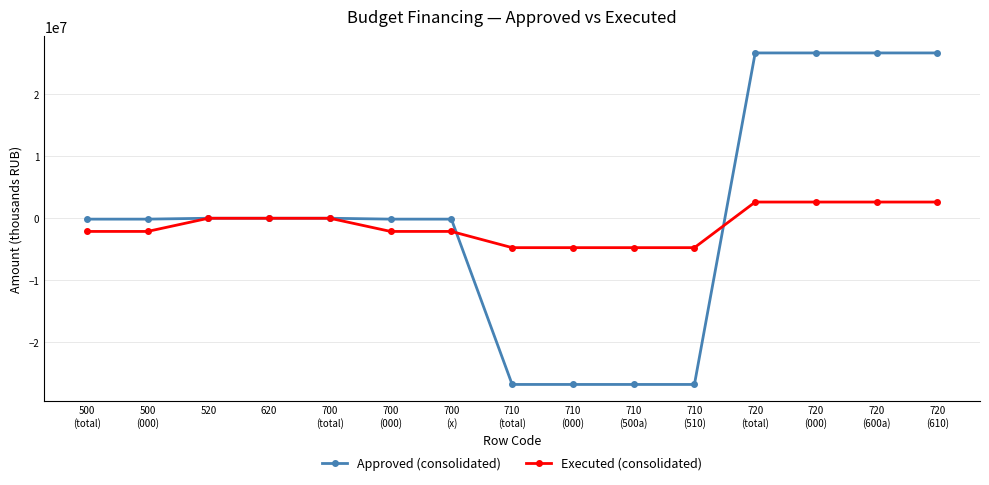

What are all the series names shown in the legend?

Approved (consolidated), Executed (consolidated)